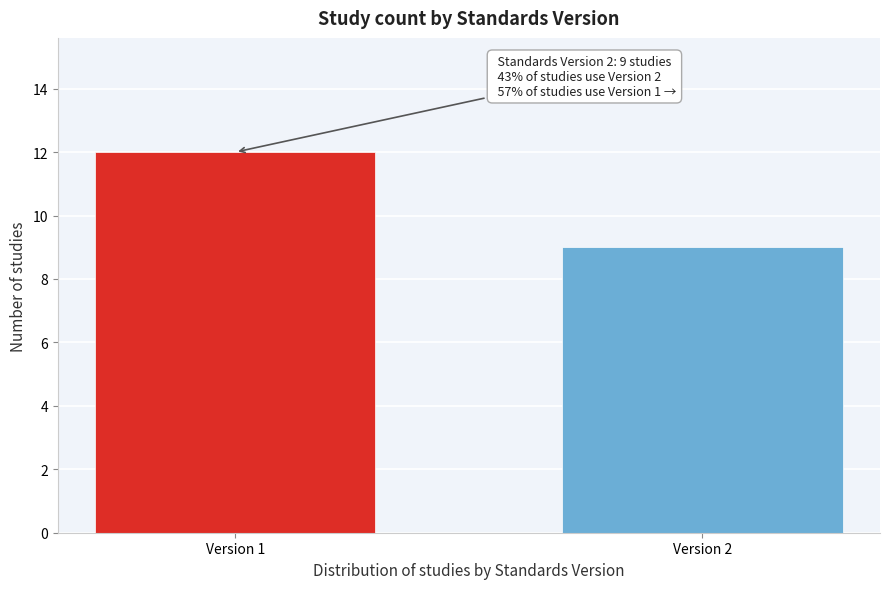

Reading left to right, list all the values displayed in this chart.

Version 1=12	Version 2=9